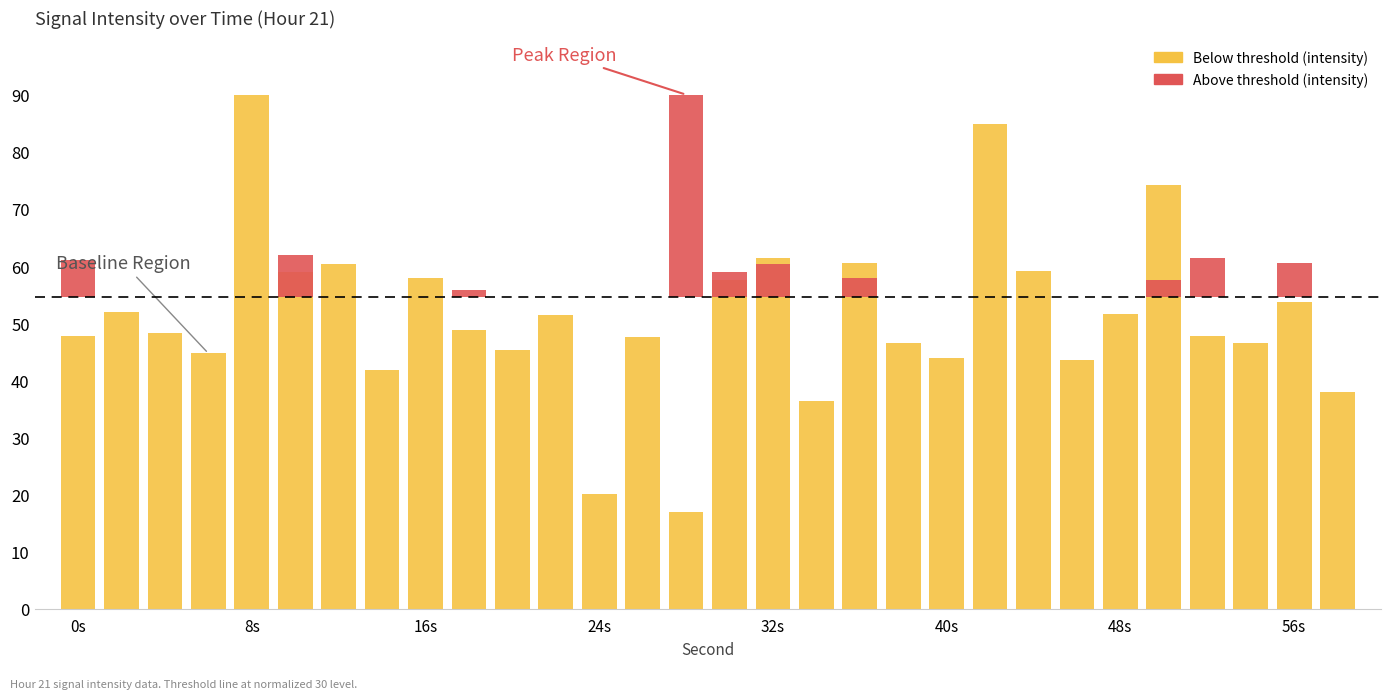

Which category has the lowest value across all series?

28